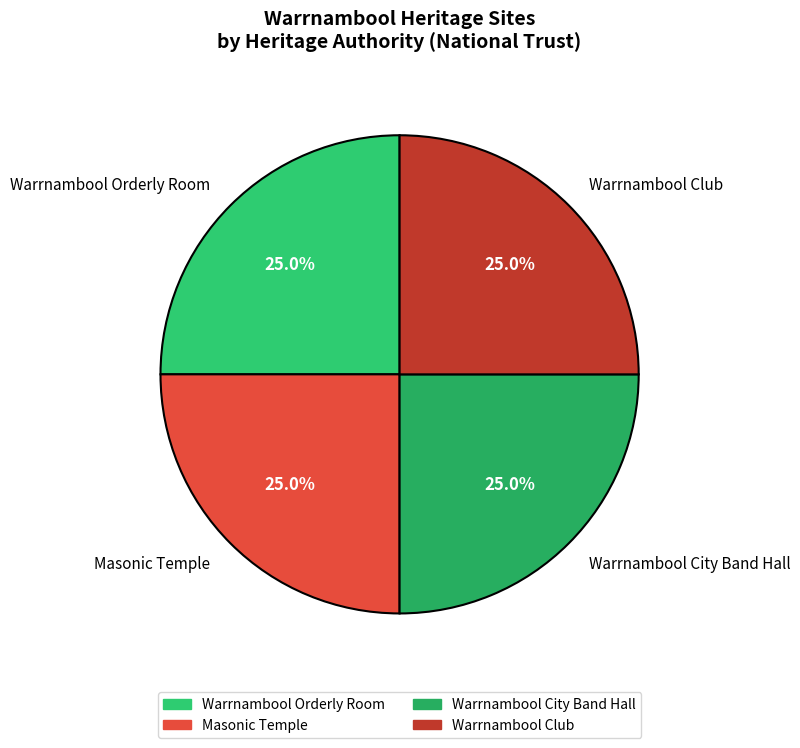

To the nearest percent, what percentage of the pie is Warrnambool Orderly Room?

25%